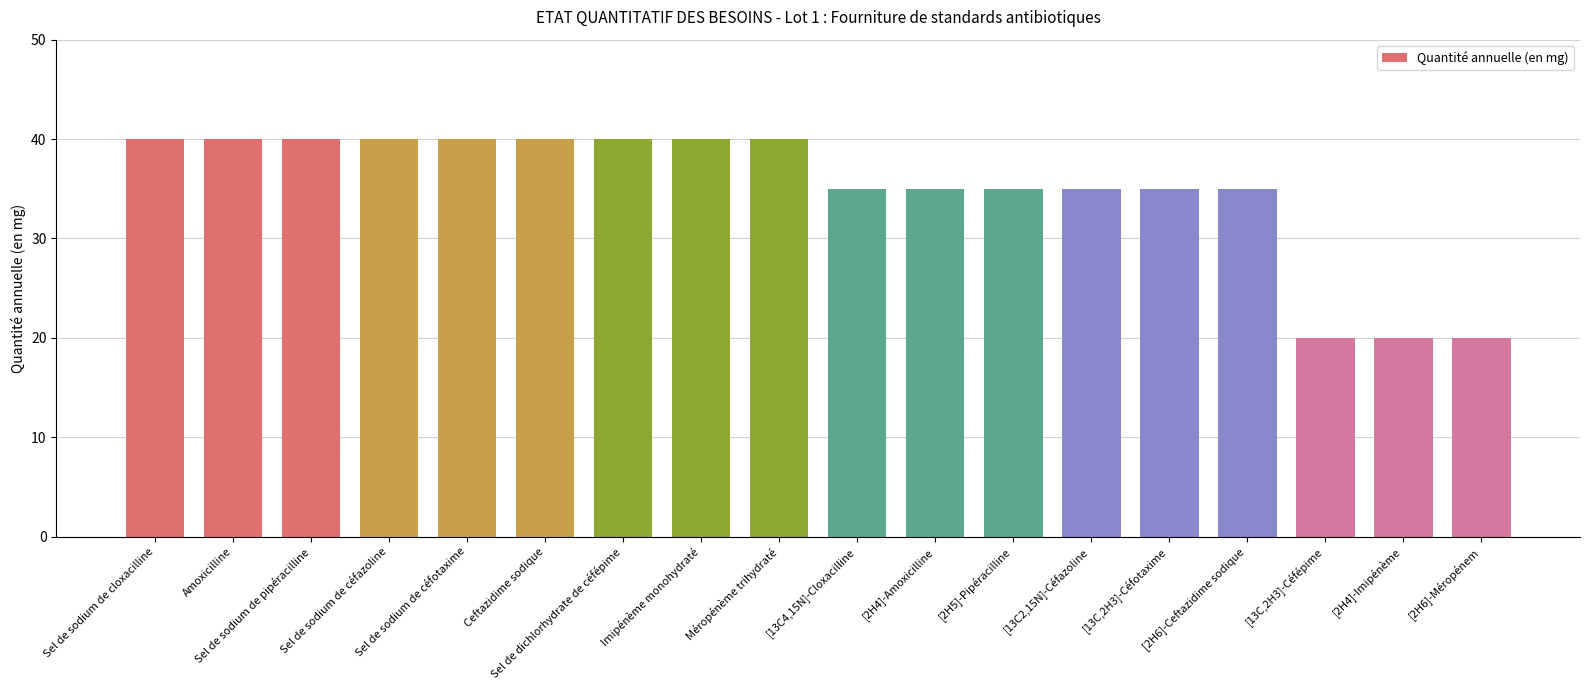

What is the maximum value shown in the chart?

40